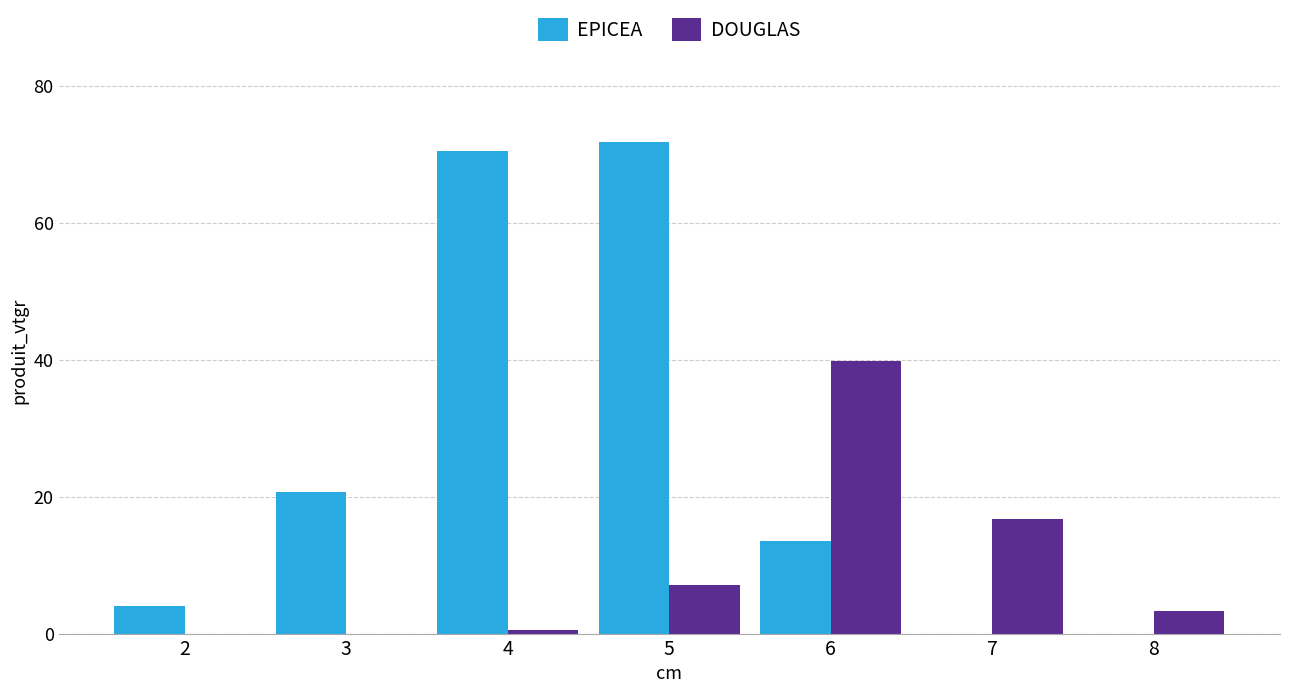

True or false: DOUGLAS has a value of 39.8 at 6.

True